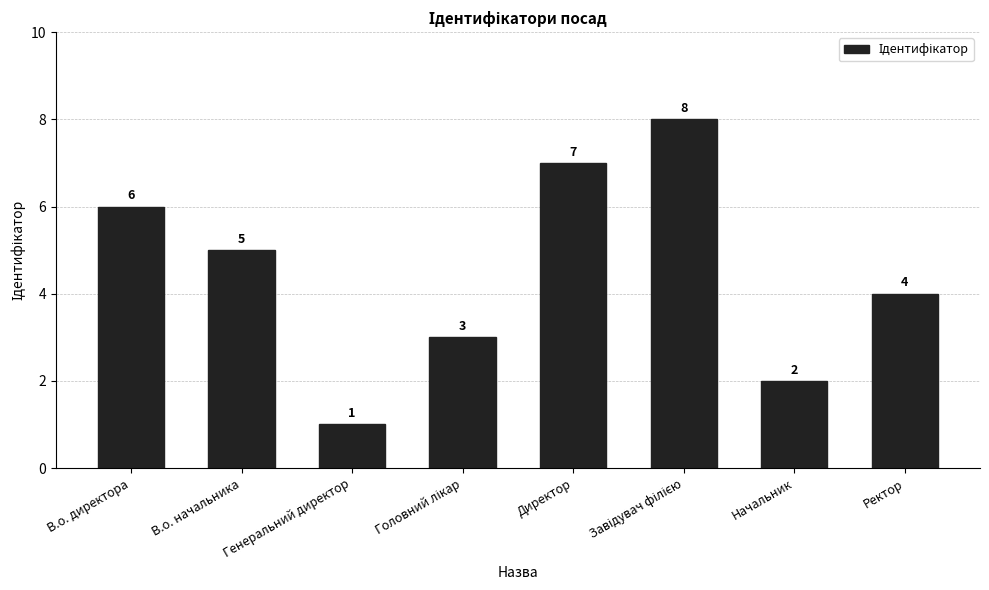

What is the difference between the maximum and minimum values?

7